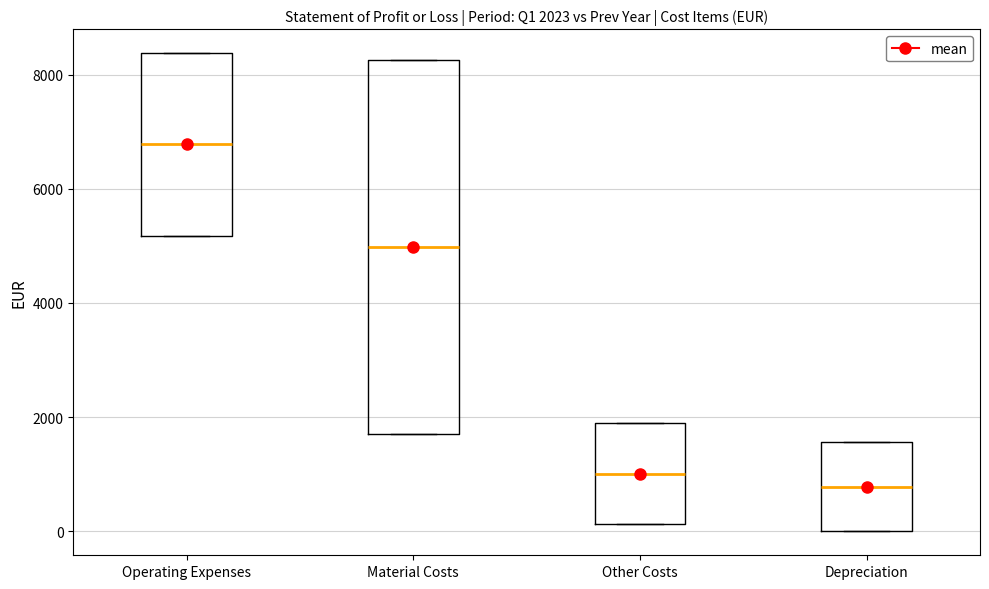

Which box's median line is the highest?

Operating Expenses